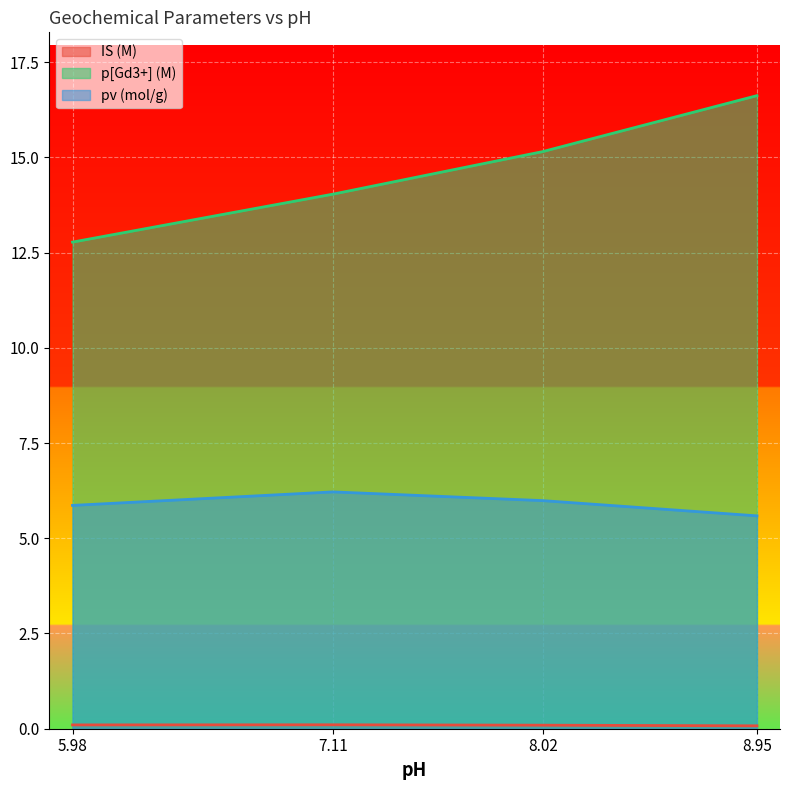

Rank the series by their average value, from highest to lowest.

p[Gd3+] (M), pv (mol/g), IS (M)